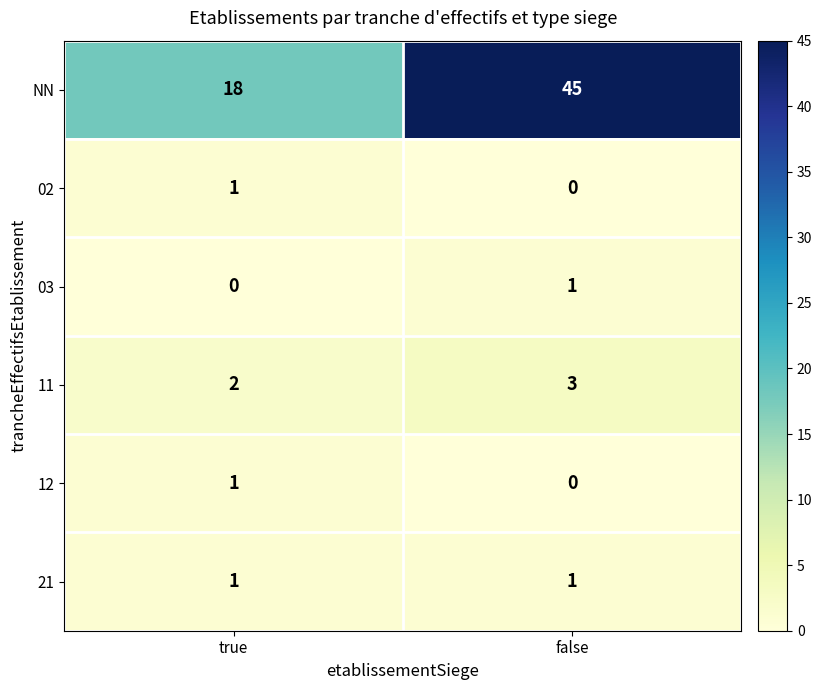

What is the approximate value of NN at true, to the nearest 5?

20